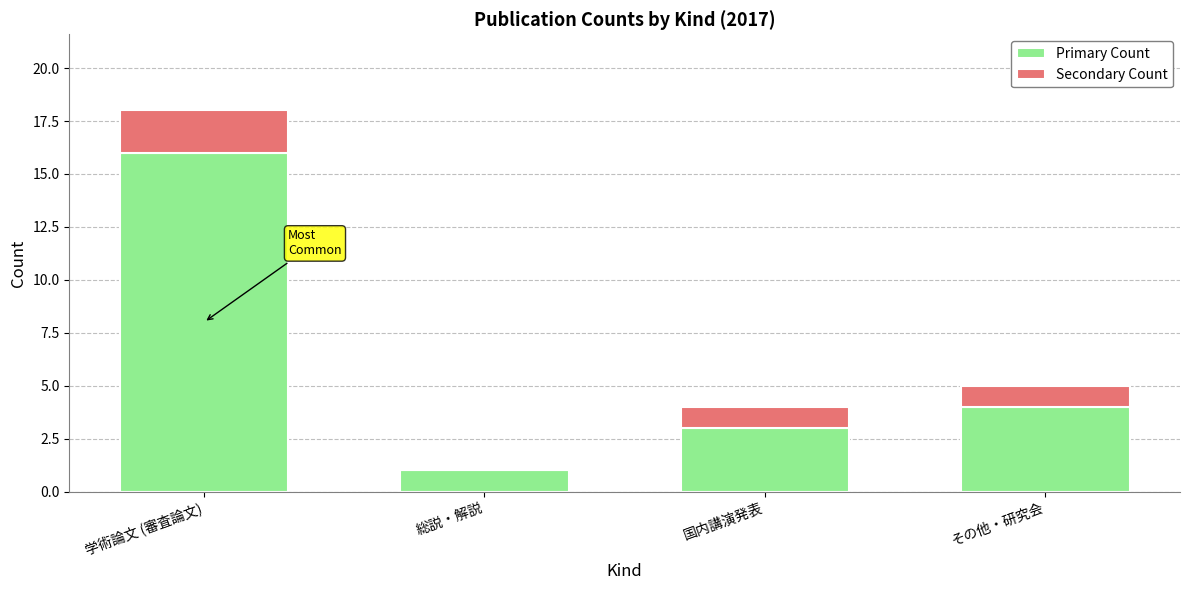

At which label does Primary Count reach its peak?

学術論文 (審査論文)